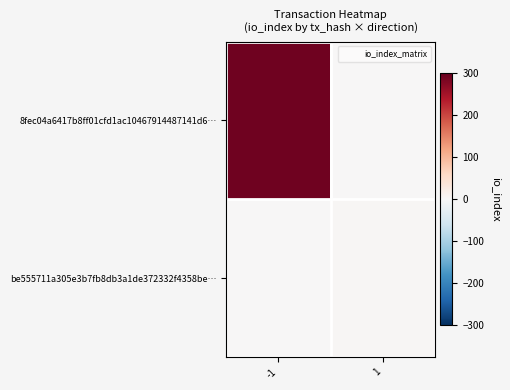

List the series in order of their peak value, lowest first.

be555711a305e3b7fb8db3a1de372332f4358be…, 8fec04a6417b8ff01cfd1ac10467914487141d6…